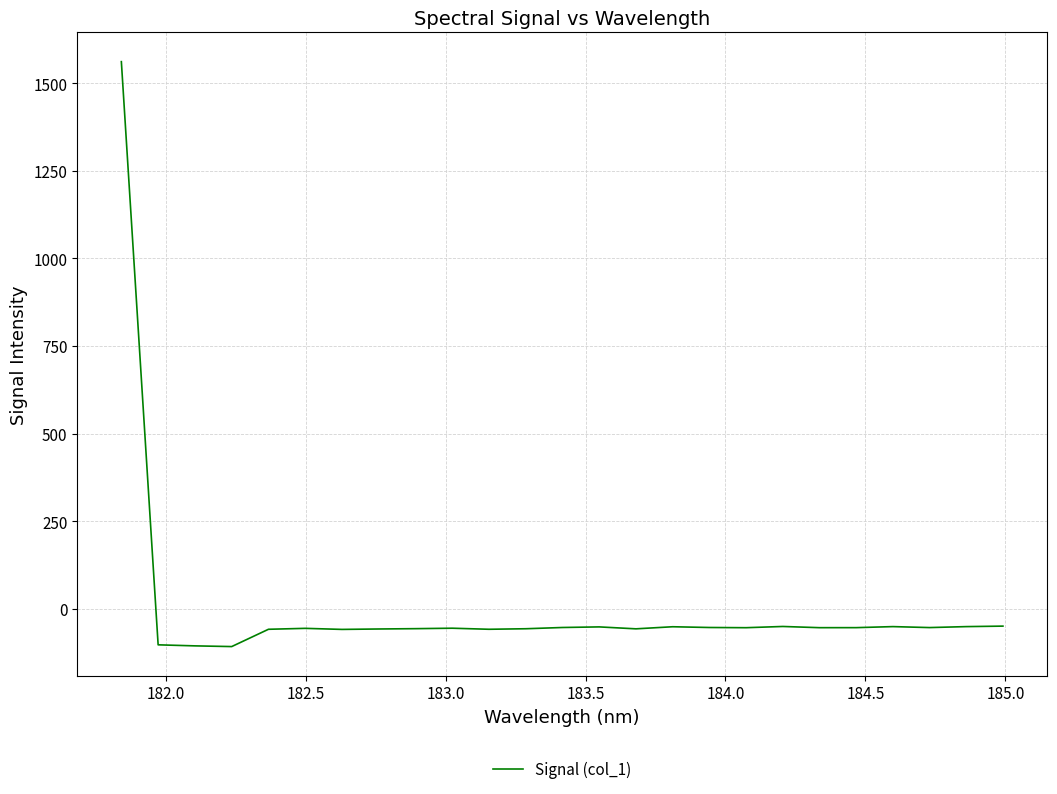

What is the greatest value displayed?

1561.5